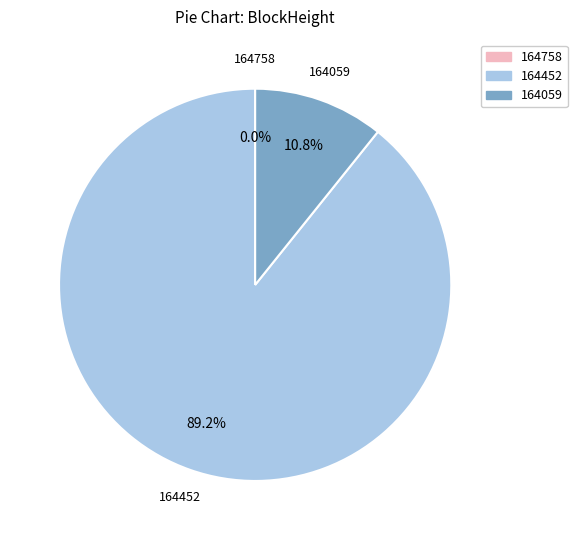

Combined, what portion of the pie is 164059 and 164452?

100.0%